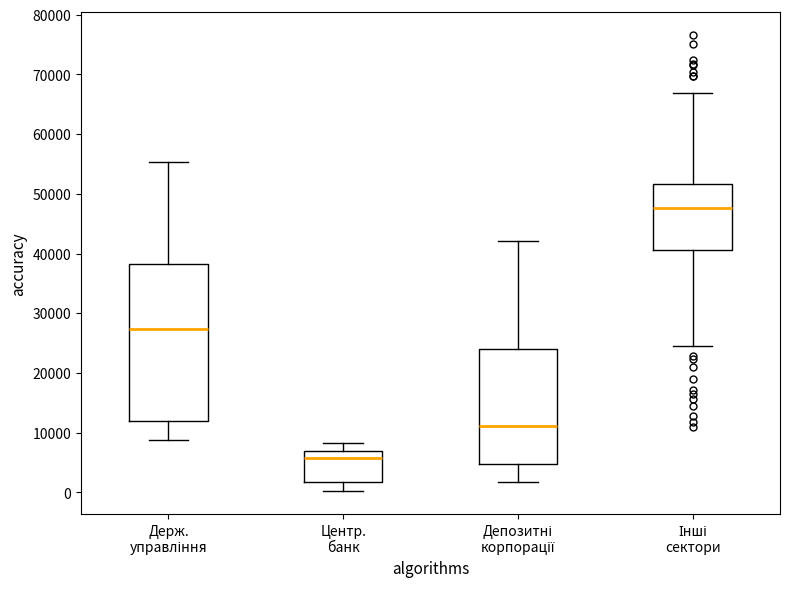

Which box is the tallest, from its lower edge to its upper edge?

Держ. управління